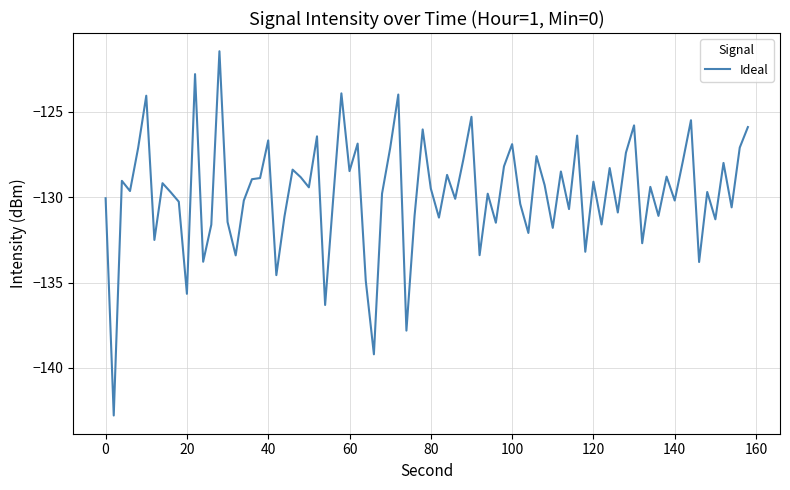

What is the difference between the maximum and minimum values?

21.3